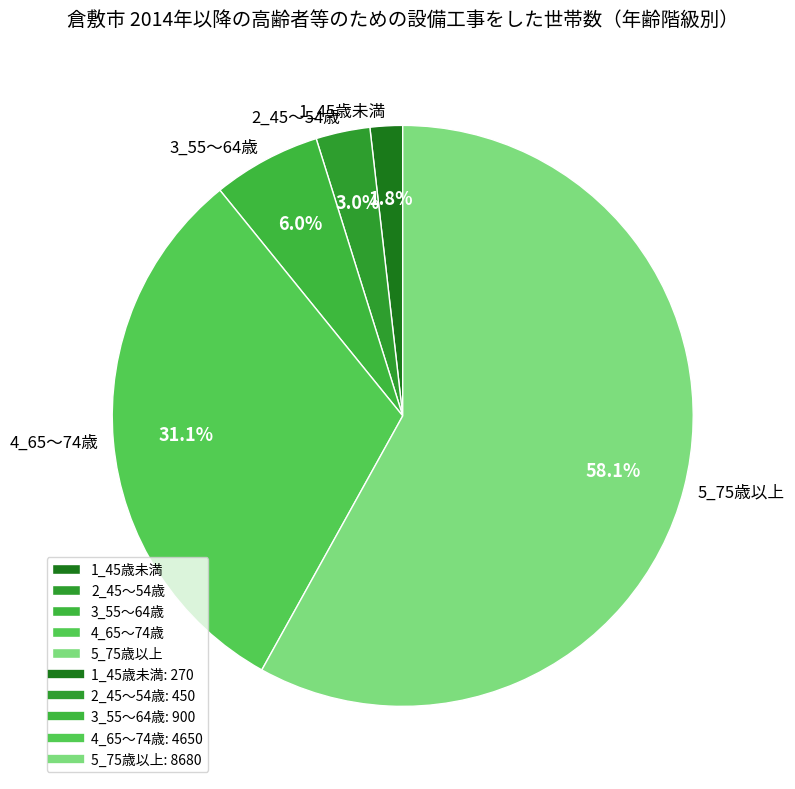

What percentage is the 2_45～54歳 slice, to the nearest percent?

3%